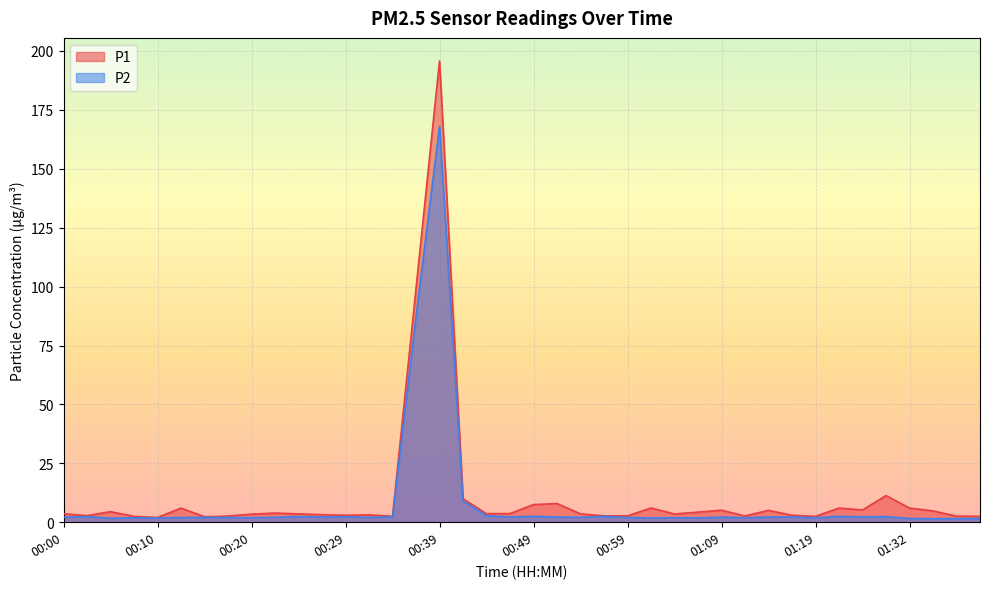

The P1 series shows 1.3 at 00:57. True or false?

False